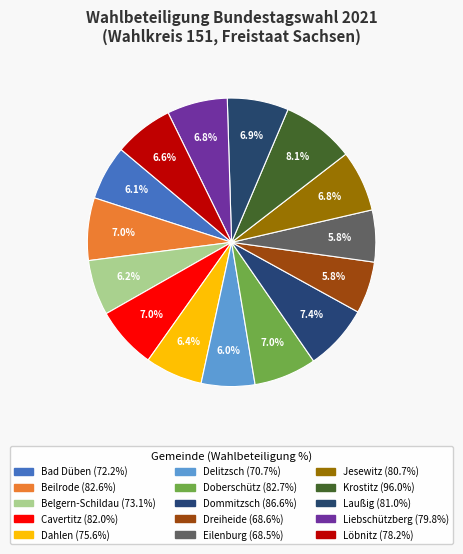

The Liebschützberg slice represents 7% of the pie. True or false?

True